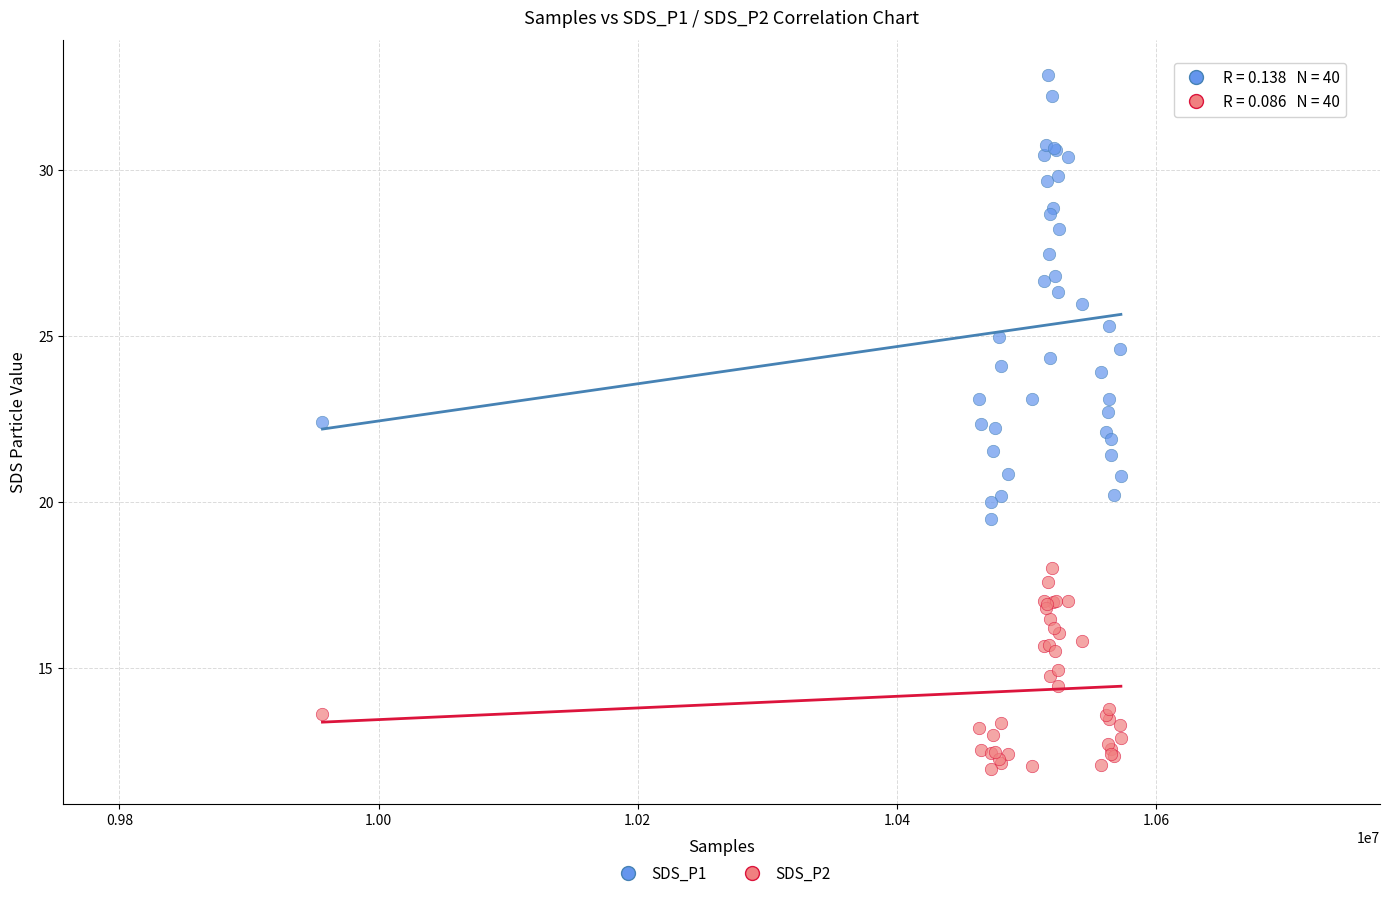

What are all the series names shown in the legend?

SDS_P1, SDS_P2